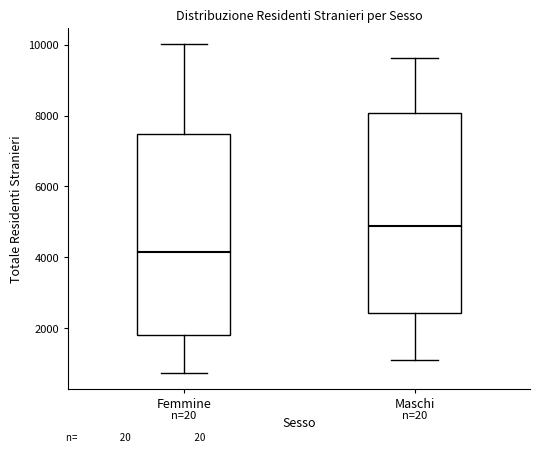

Reading left to right, read every box against the y-axis: the position of its median line, the range the box covers, and the ends of its whiskers. The values are not printed on the chart, so give them approximately, as read against the axis.

Femmine: median 4200, box 1800 to 7400, whiskers 800 to 10000
Maschi: median 4800, box 2400 to 8000, whiskers 1200 to 9600